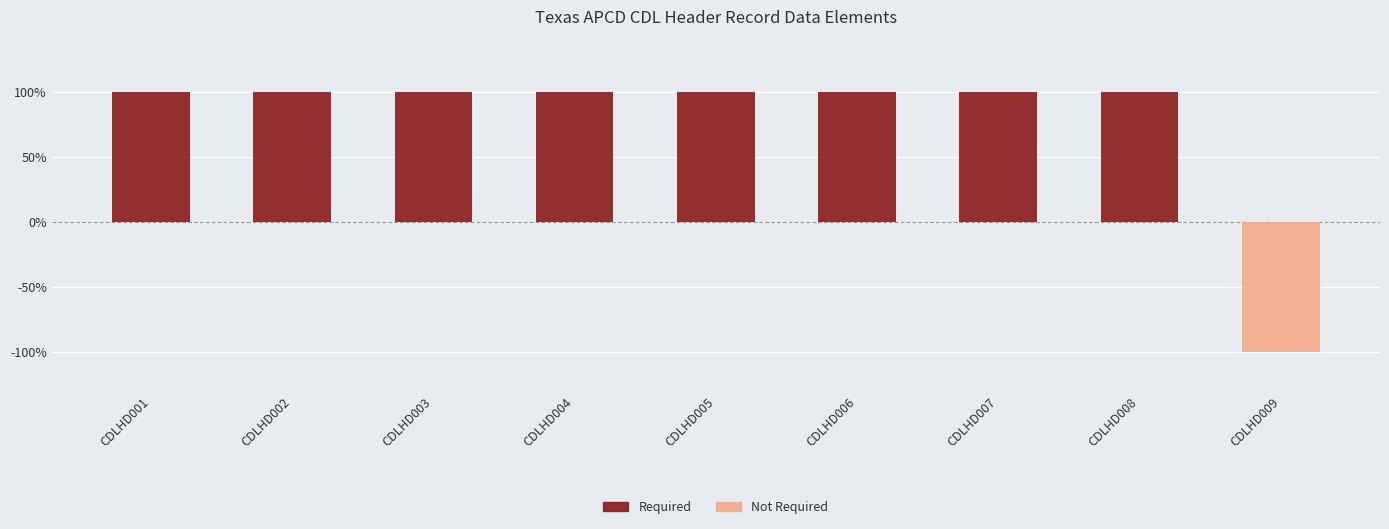

Reading left to right, transcribe all the data shown in this chart.

Required: 1	1	1	1	1	1	1	1	0
Not Required: 0	0	0	0	0	0	0	0	-1